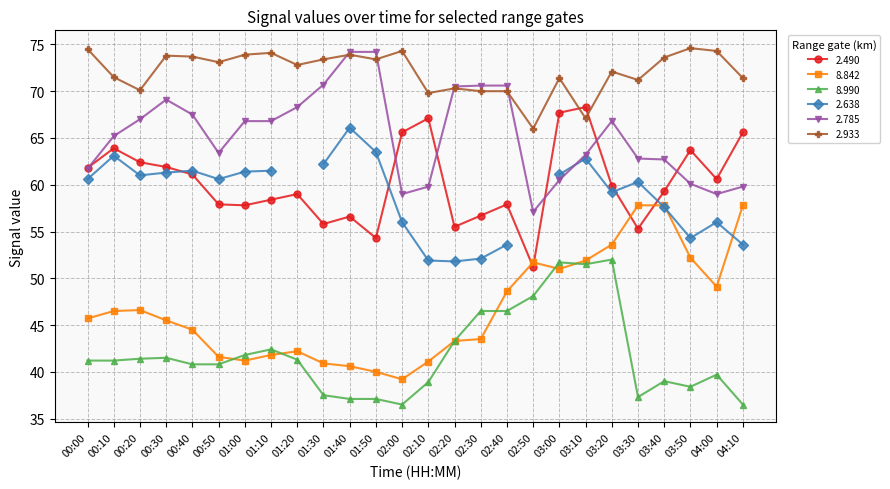

The 2.490 series shows 24.2 at 01:10. True or false?

False